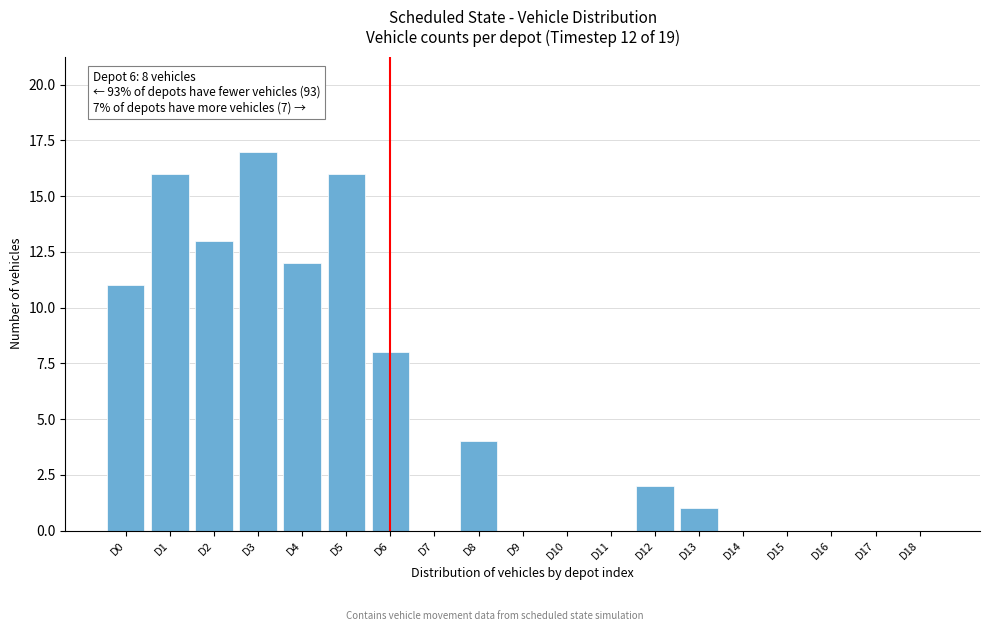

Reading left to right, extract all data points from this chart.

D0=11	D1=16	D2=13	D3=17	D4=12	D5=16	D6=8	D7=0	D8=4	D9=0	D10=0	D11=0	D12=2	D13=1	D14=0	D15=0	D16=0	D17=0	D18=0